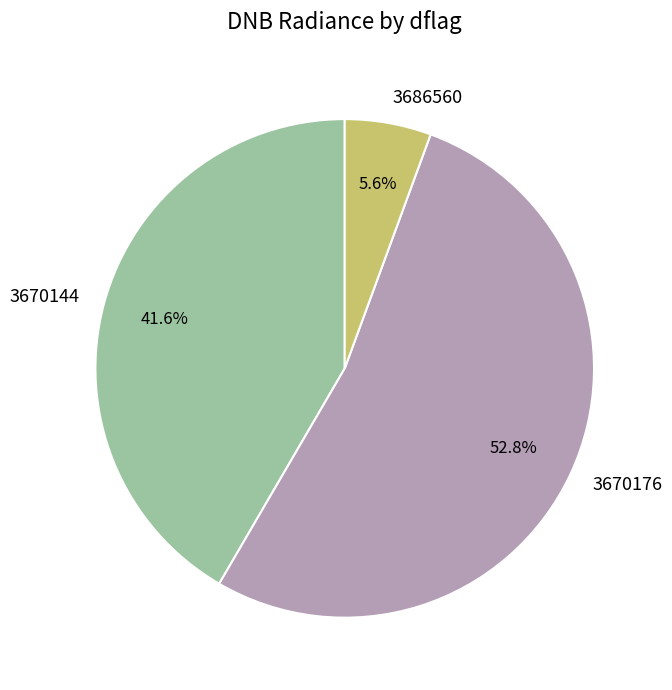

How many slices are in this pie chart?

3